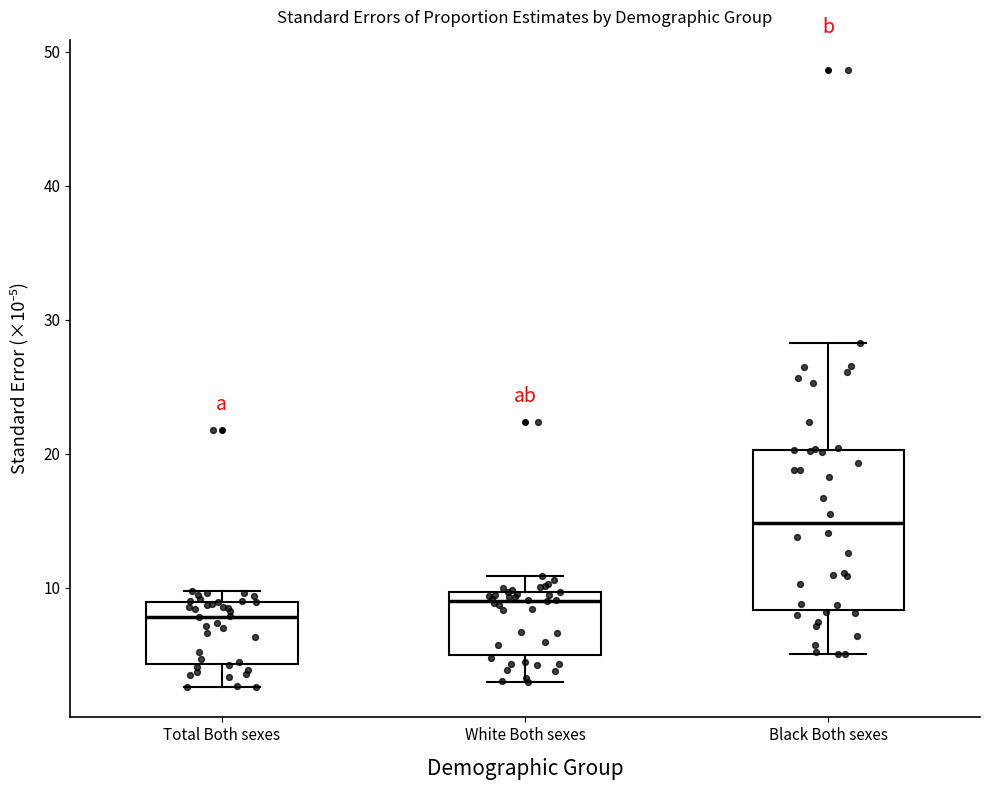

Reading left to right, read every box against the y-axis: the position of its median line, the range the box covers, and the ends of its whiskers. The values are not printed on the chart, so give them approximately, as read against the axis.

Total Both sexes: median 8, box 4 to 9, whiskers 3 to 10
White Both sexes: median 9, box 5 to 10, whiskers 3 to 11
Black Both sexes: median 15, box 8 to 20, whiskers 5 to 28